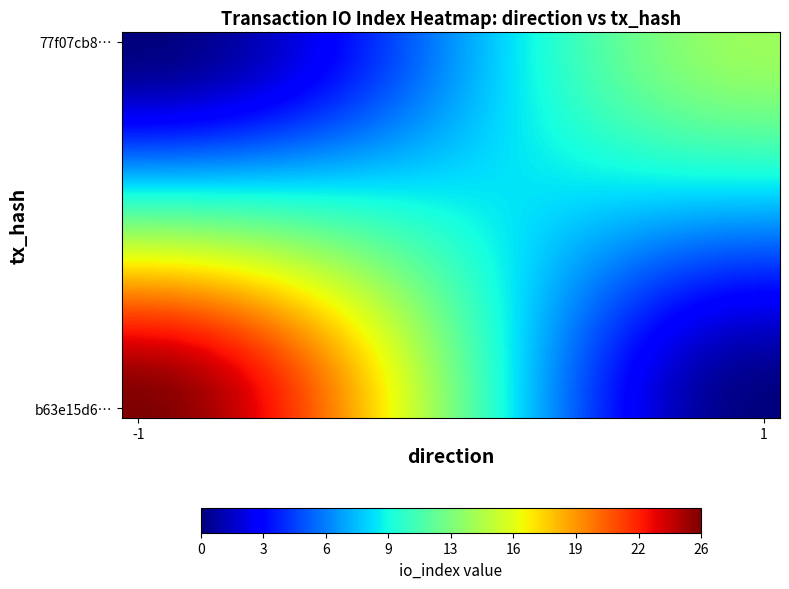

At how many categories does at least one series exceed 23?

5